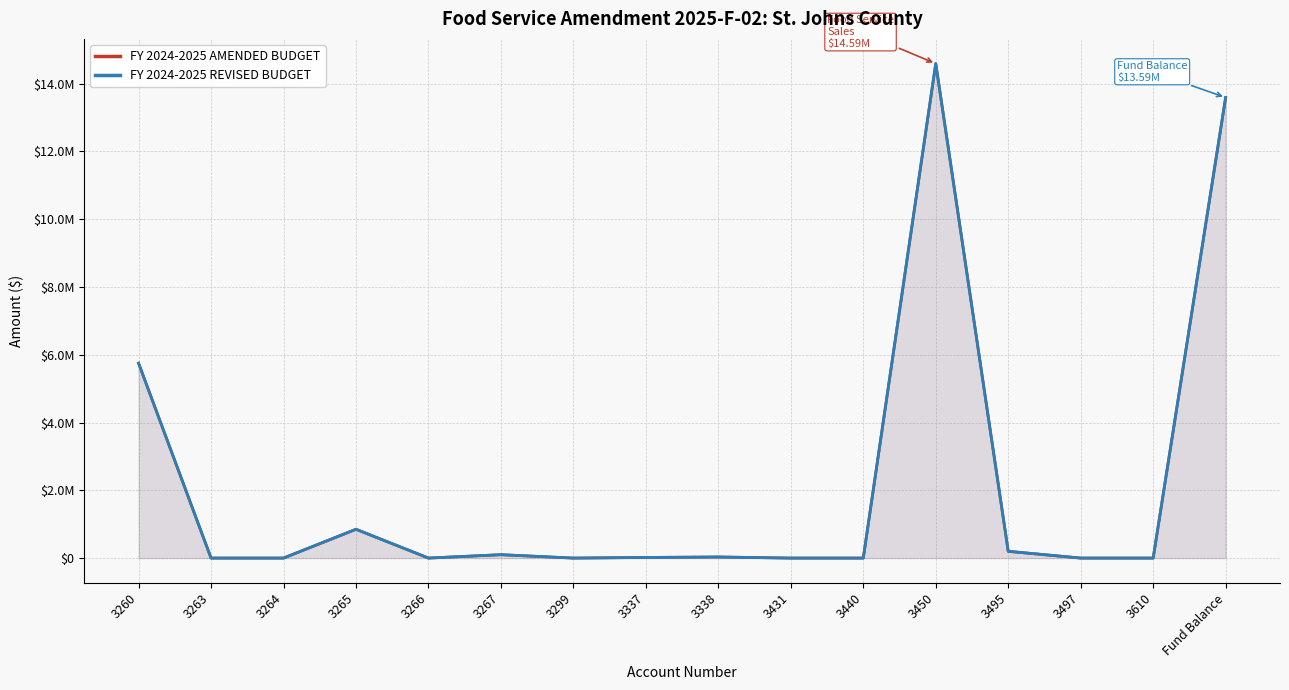

What is the sum of the FY 2024-2025 AMENDED BUDGET values at 3338 and 3610?

32000